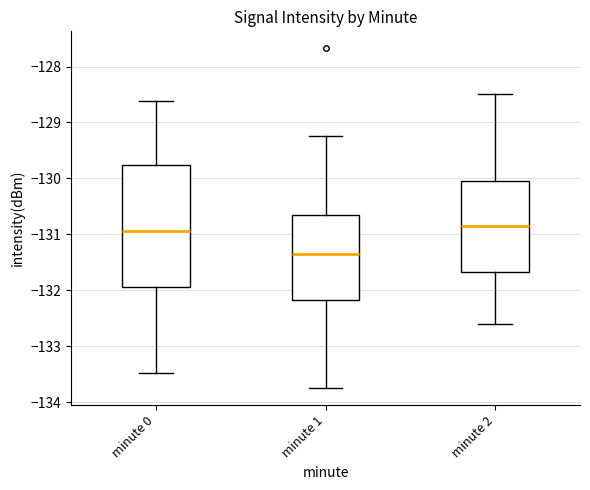

Reading left to right, transcribe this box plot: for each box, give where its median line is, the range the box spans, and where its two whiskers end, as read against the y-axis. The values are not printed on the chart, so give them approximately, as read against the axis.

minute 0: median -130.9, box -131.9 to -129.8, whiskers -133.5 to -128.6
minute 1: median -131.4, box -132.2 to -130.6, whiskers -133.7 to -129.2
minute 2: median -130.8, box -131.7 to -130.0, whiskers -132.6 to -128.5